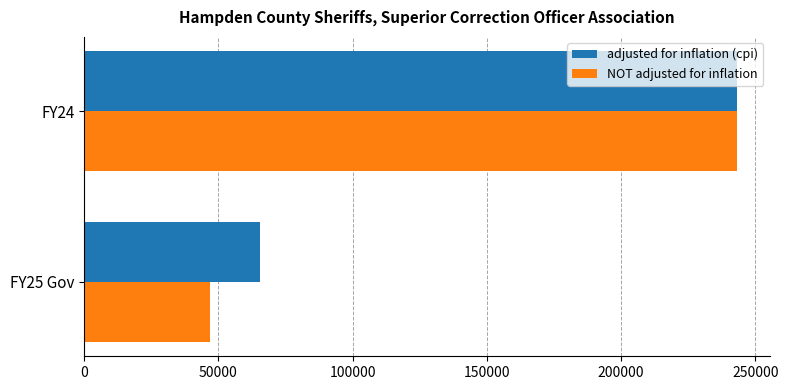

The value of NOT adjusted for inflation at FY25 Gov is 79037. True or false?

False